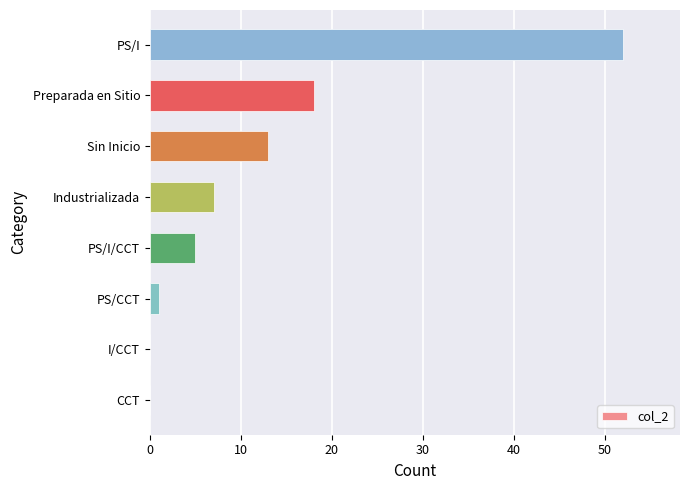

Is it true that the value at Industrializada is 7?

True